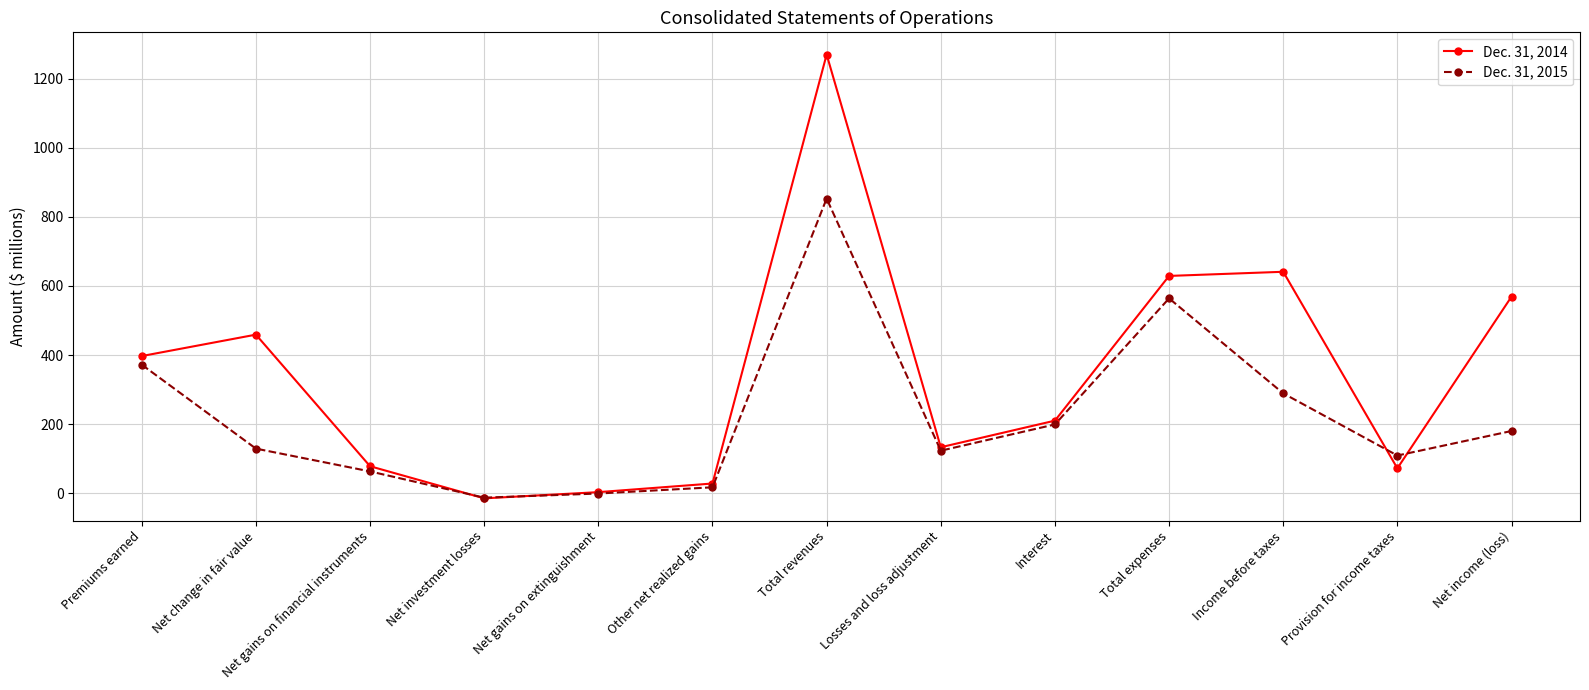

The value of Dec. 31, 2015 at Total expenses is 564. True or false?

True